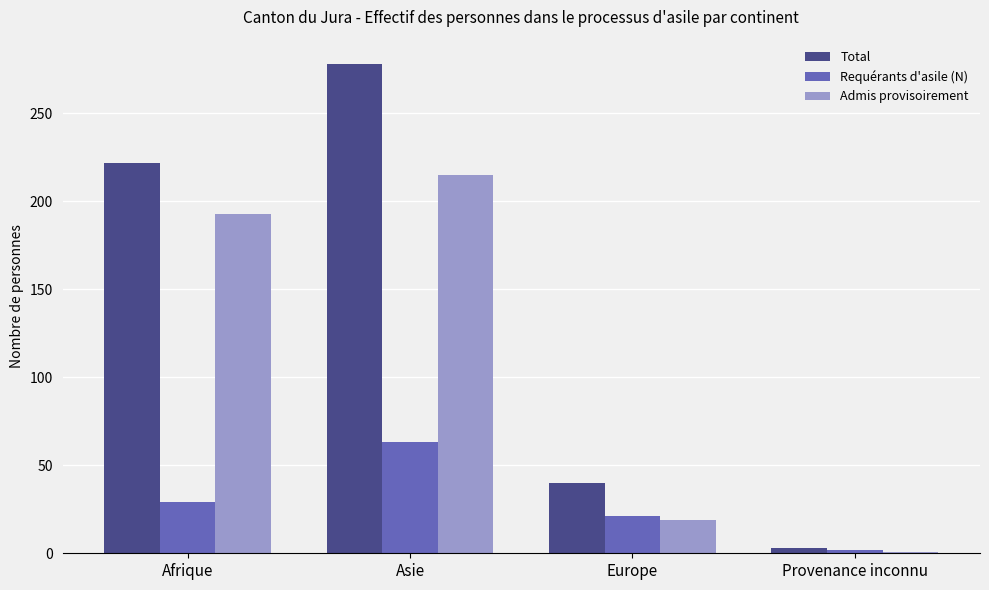

What is the average value of the Total series?

136